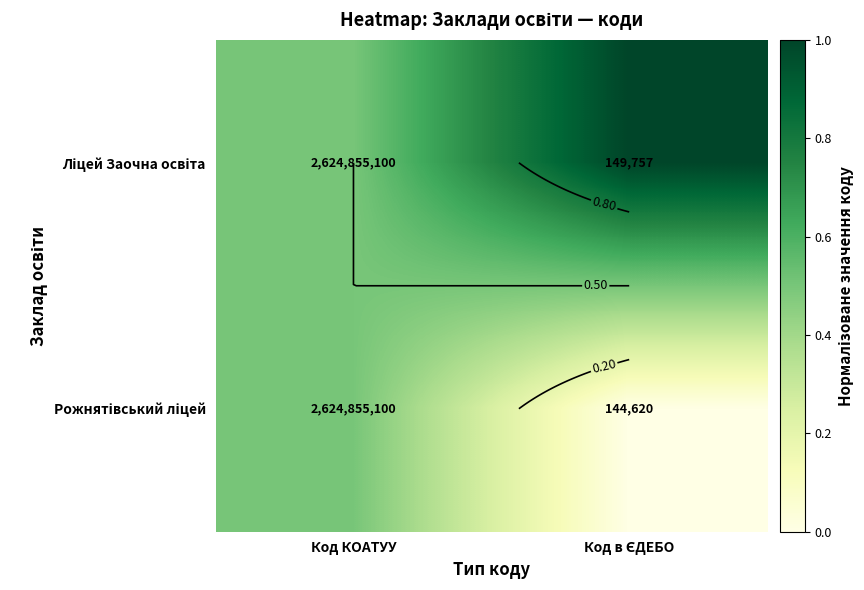

At which label is Рожнятівський ліцей closest to 0?

Код в ЄДЕБО